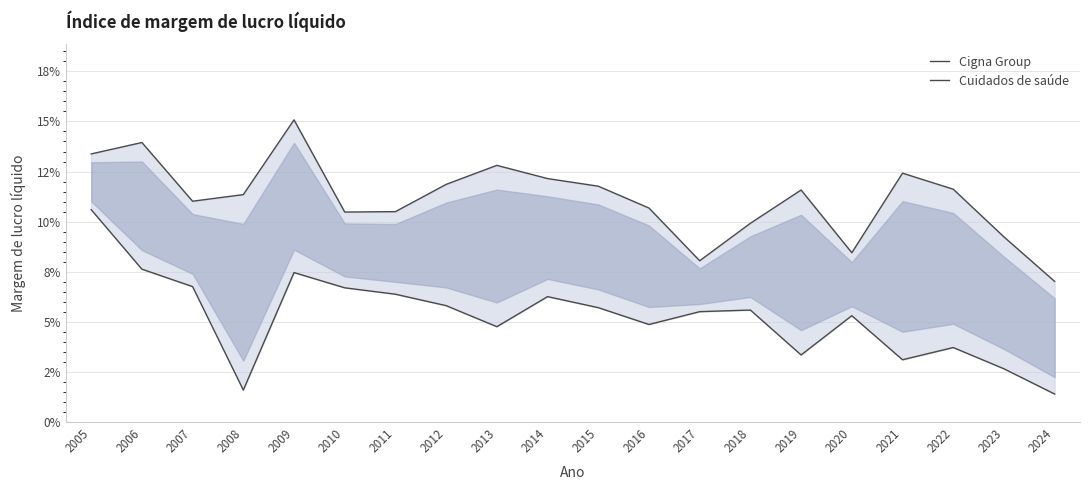

Which series has the largest total across all categories?

Cuidados de saúde